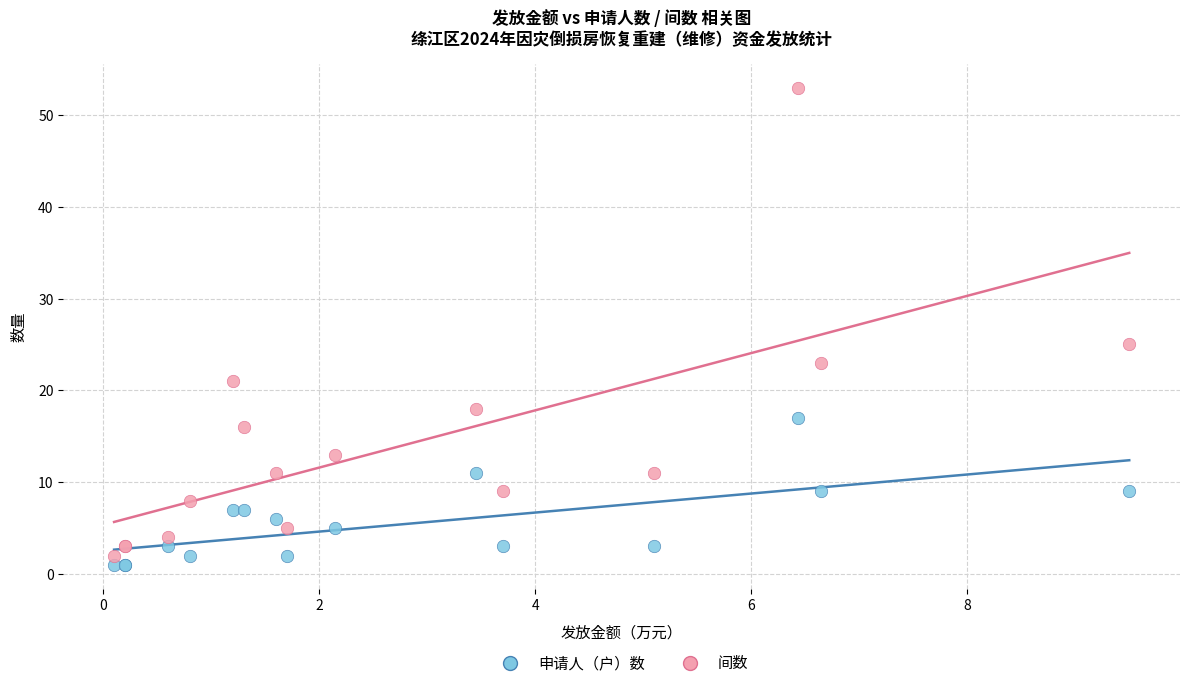

Which series reaches the maximum Y coordinate?

间数